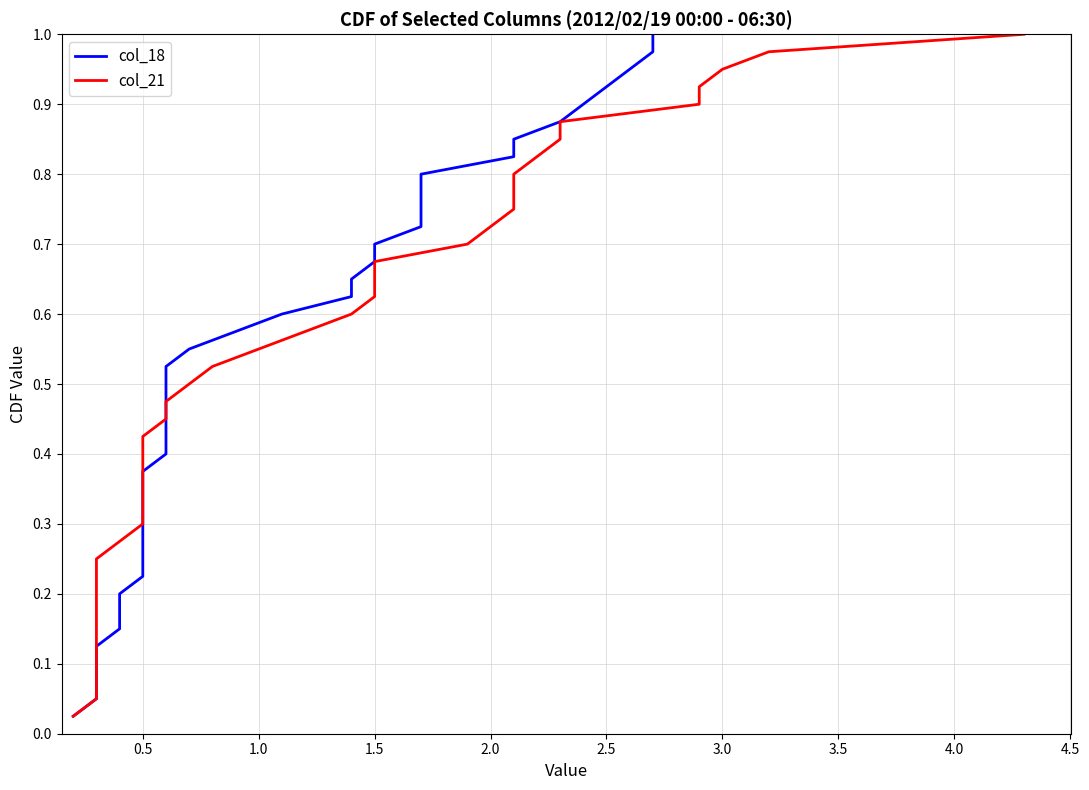

True or false: col_18 and col_21 intersect in this chart.

False